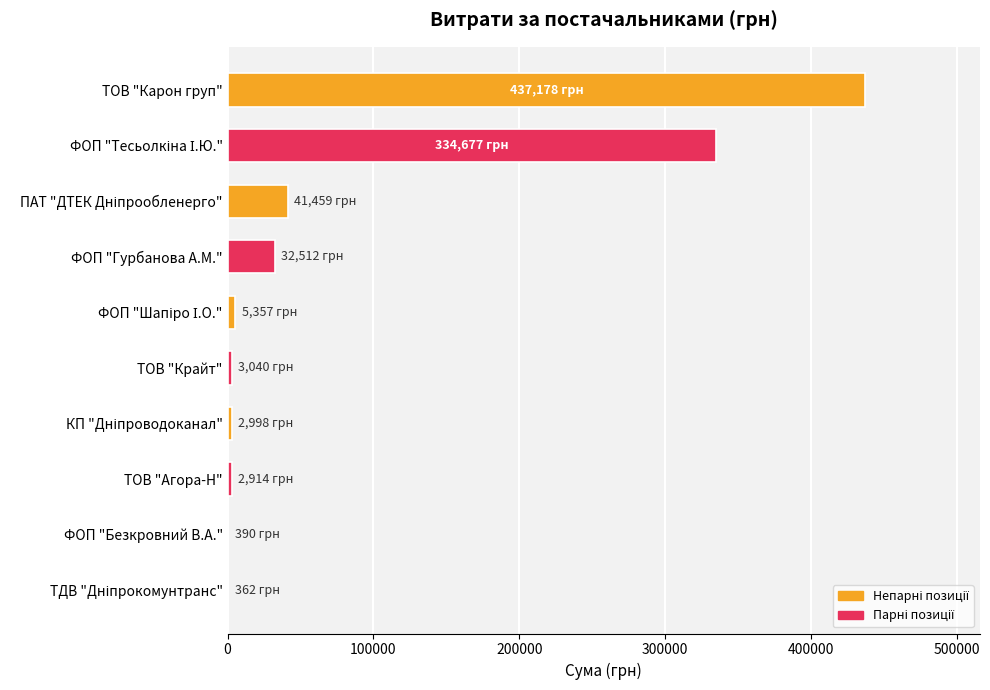

What is the sum of all values?

860885.8